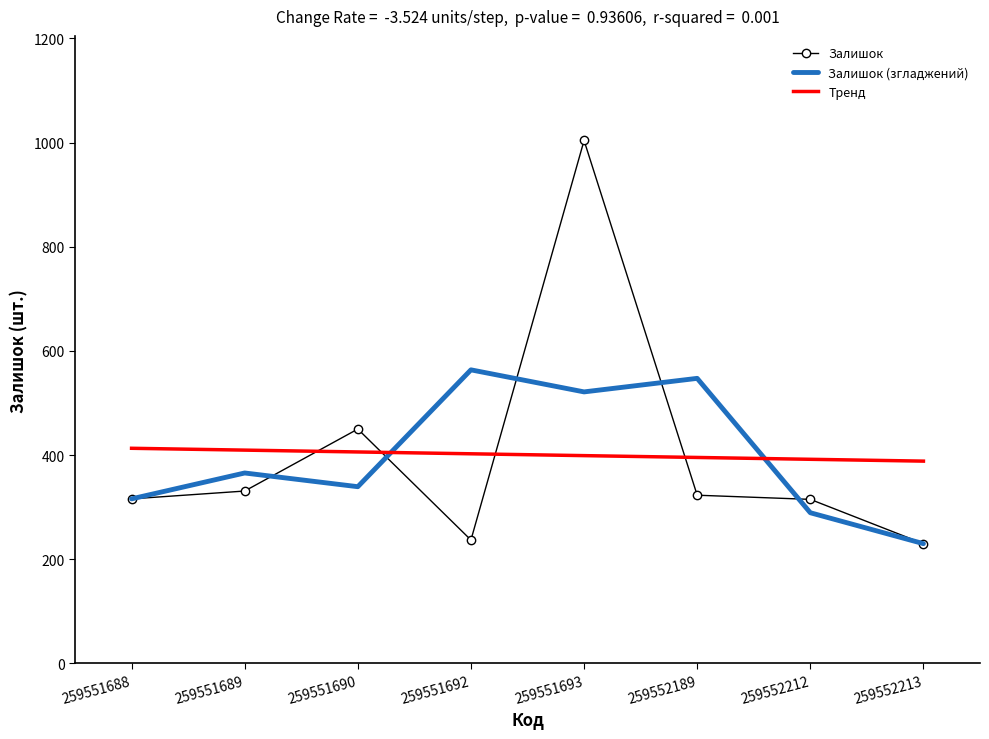

What is the sum of all Залишок values?

3206.0